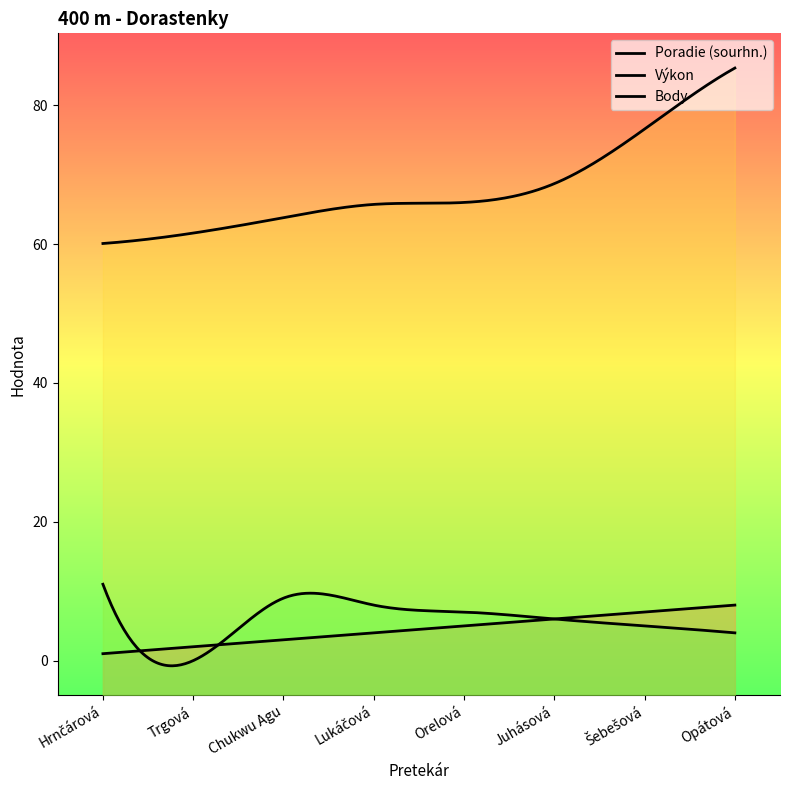

At which category is the sum across all series the highest?

Opátová